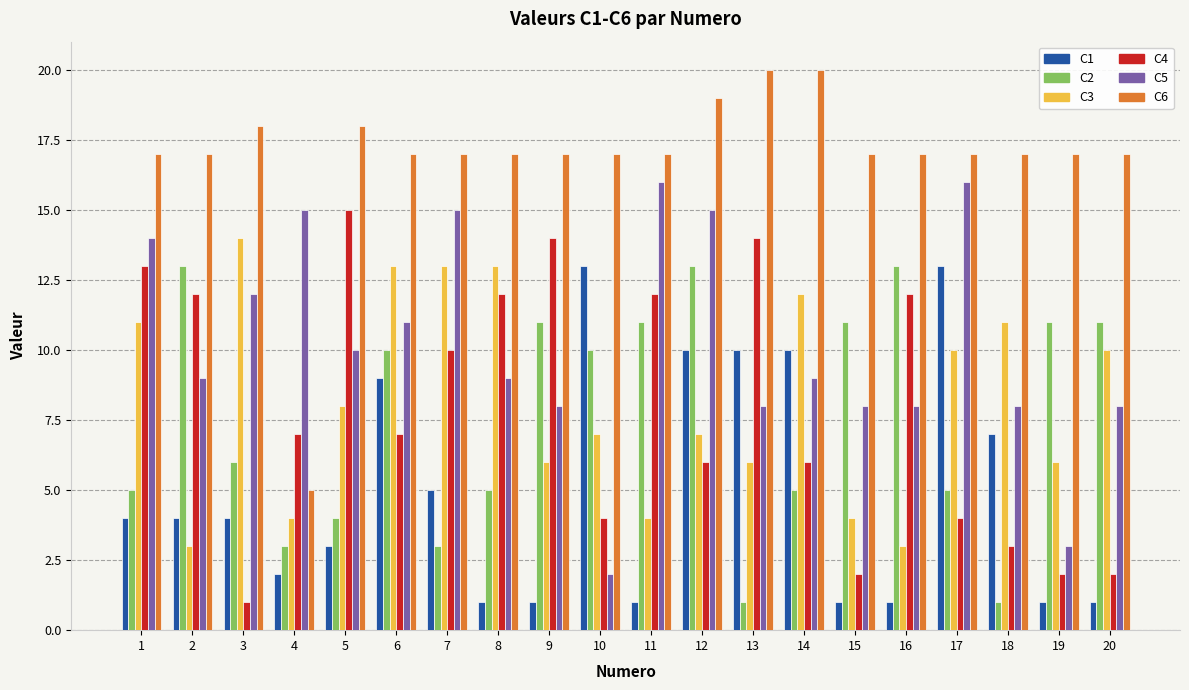

The C5 series shows 2 at 10. True or false?

True